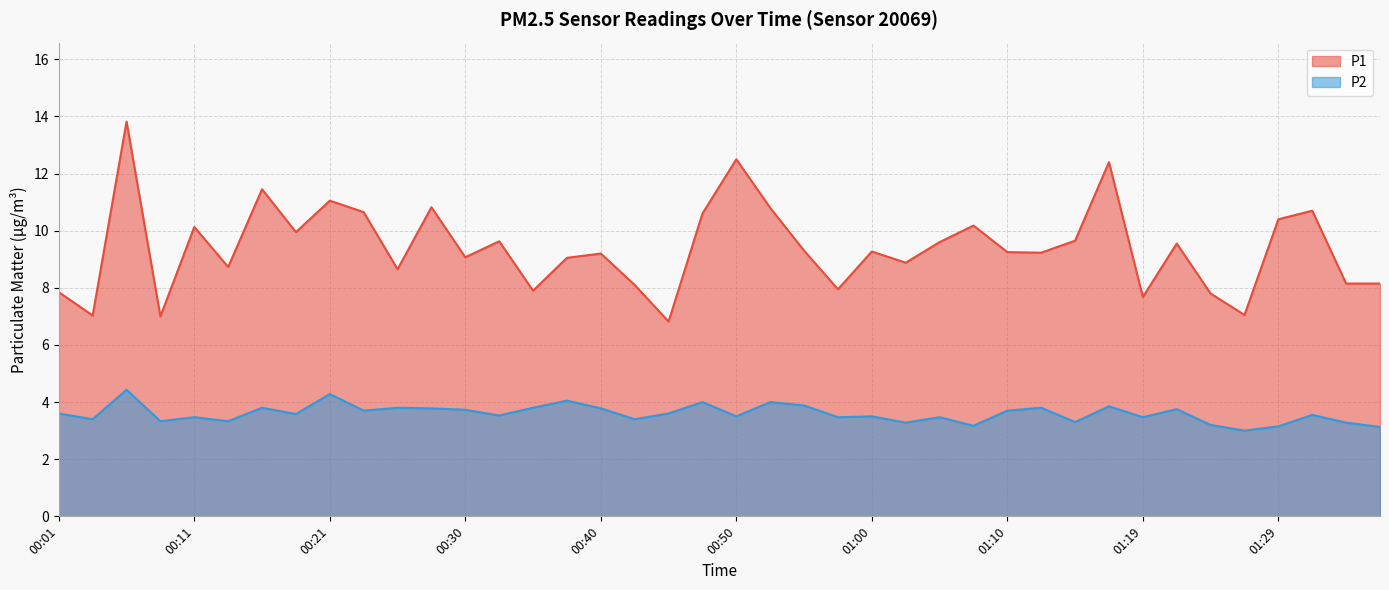

True or false: P2 and P1 intersect in this chart.

False